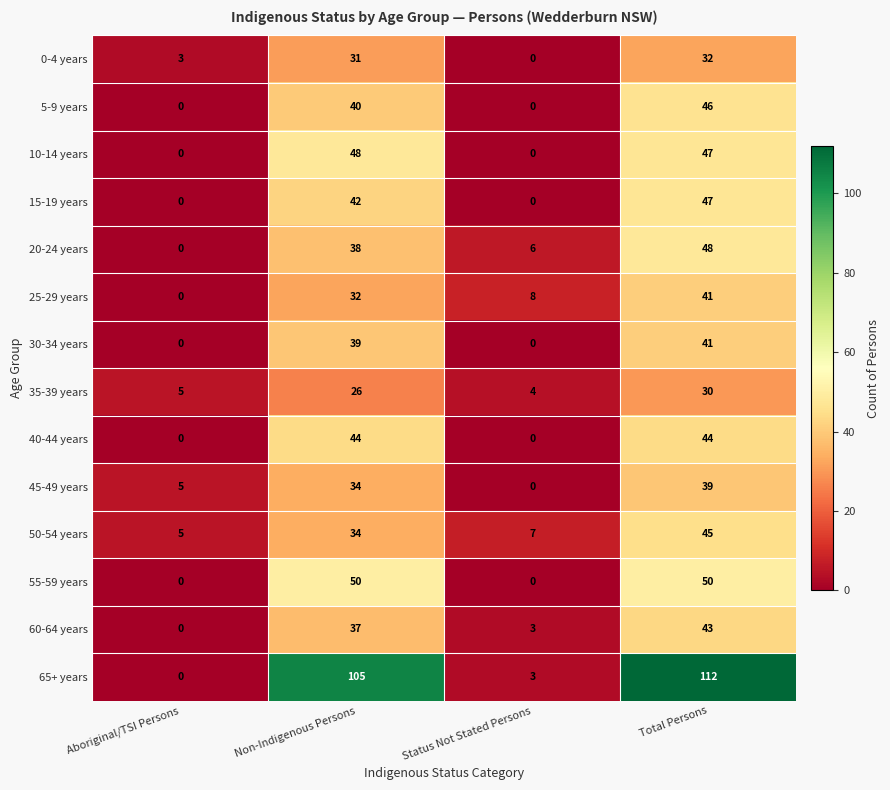

Which series has the largest total across all categories?

65+ years